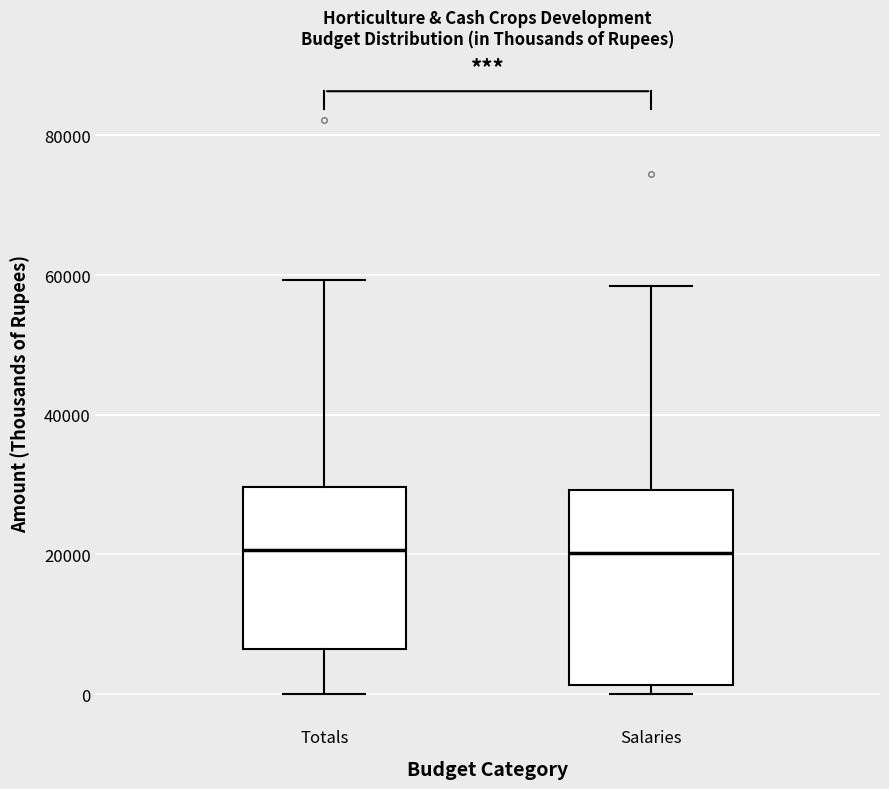

Where does the upper whisker of the box for Totals end on the y-axis? The values are not printed on the chart, so give them approximately, as read against the axis.

60000